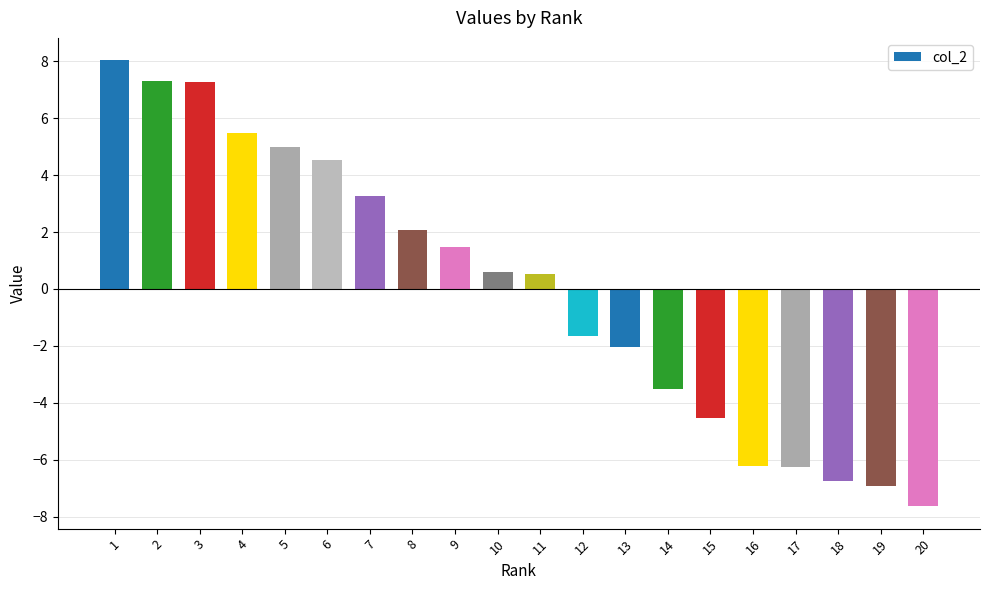

Which has a higher value, 15 or 12?

12